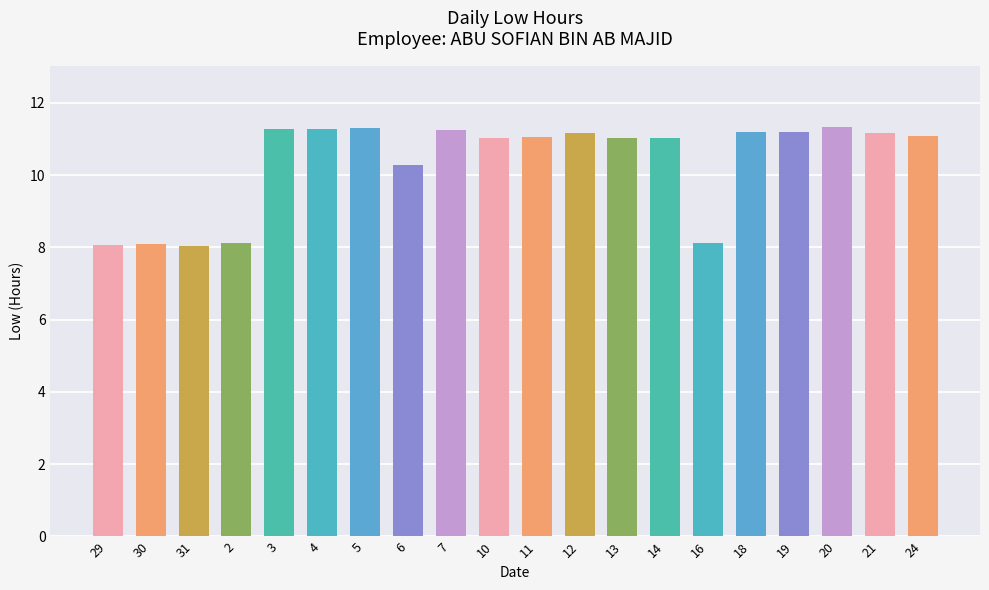

What is the average value?

10.4